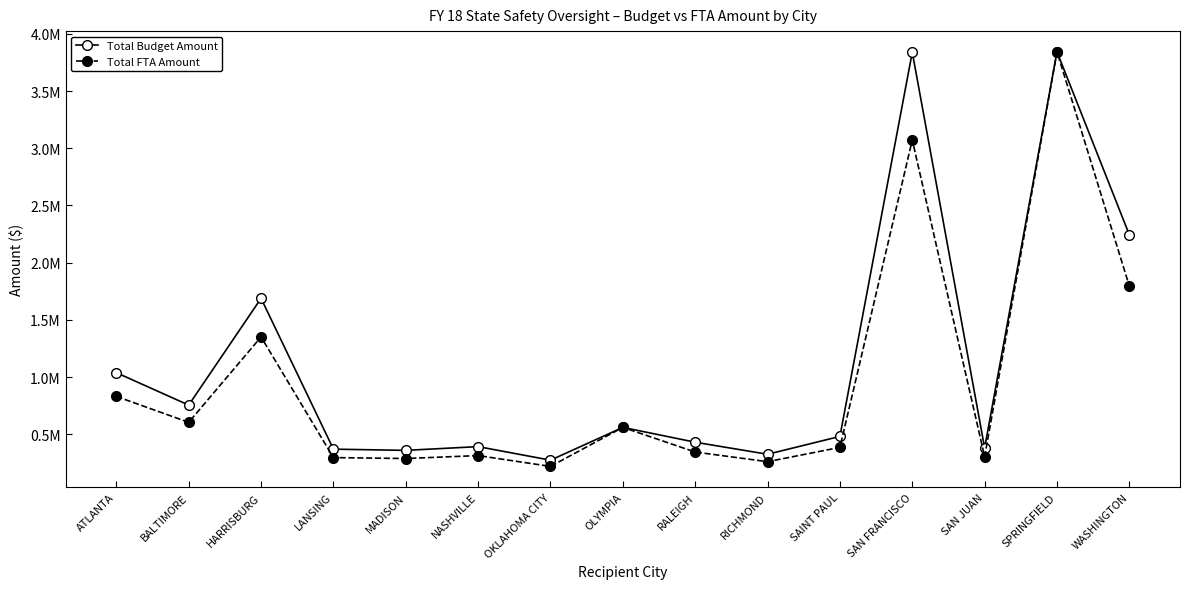

Where is the first local maximum for Total Budget Amount?

HARRISBURG